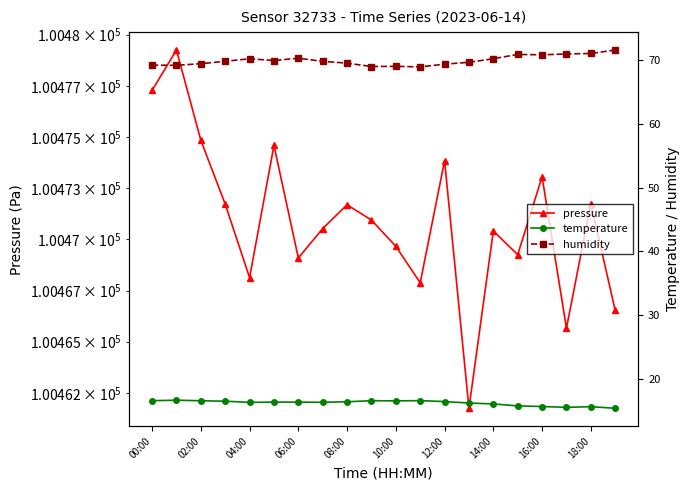

Is it true that pressure equals 100473.1 at 16:00?

True